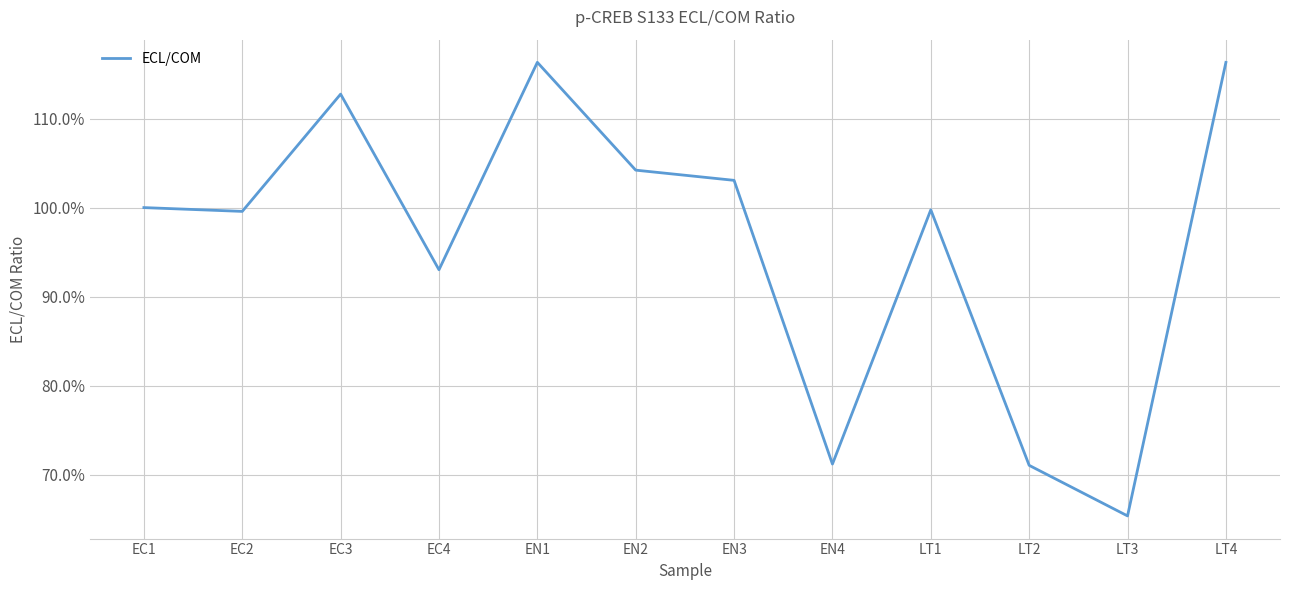

Which has a higher value, LT2 or EN3?

EN3